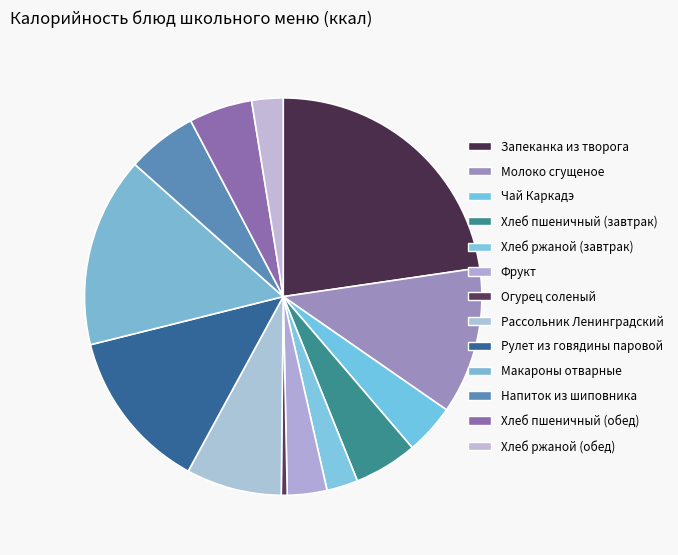

How many slices are in this pie chart?

13